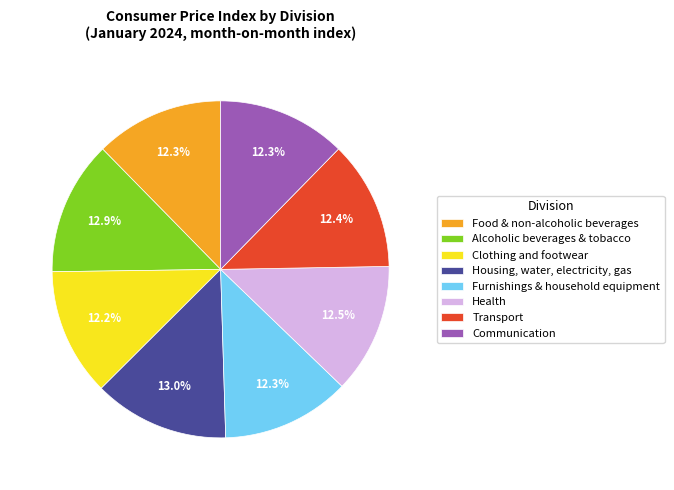

Is there a majority slice in this chart?

No